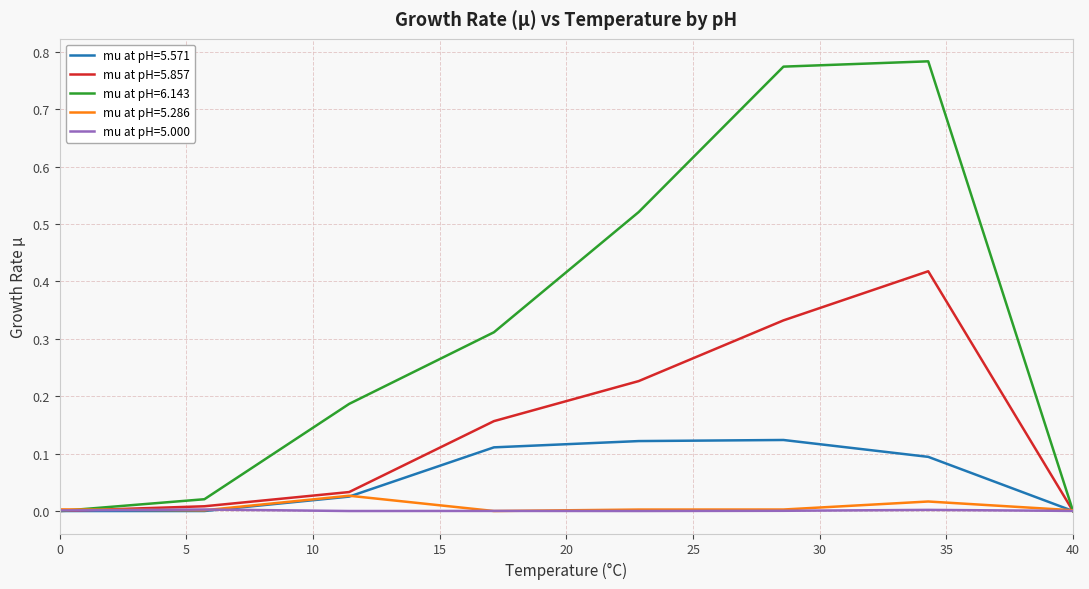

How many lines are shown in the chart?

5